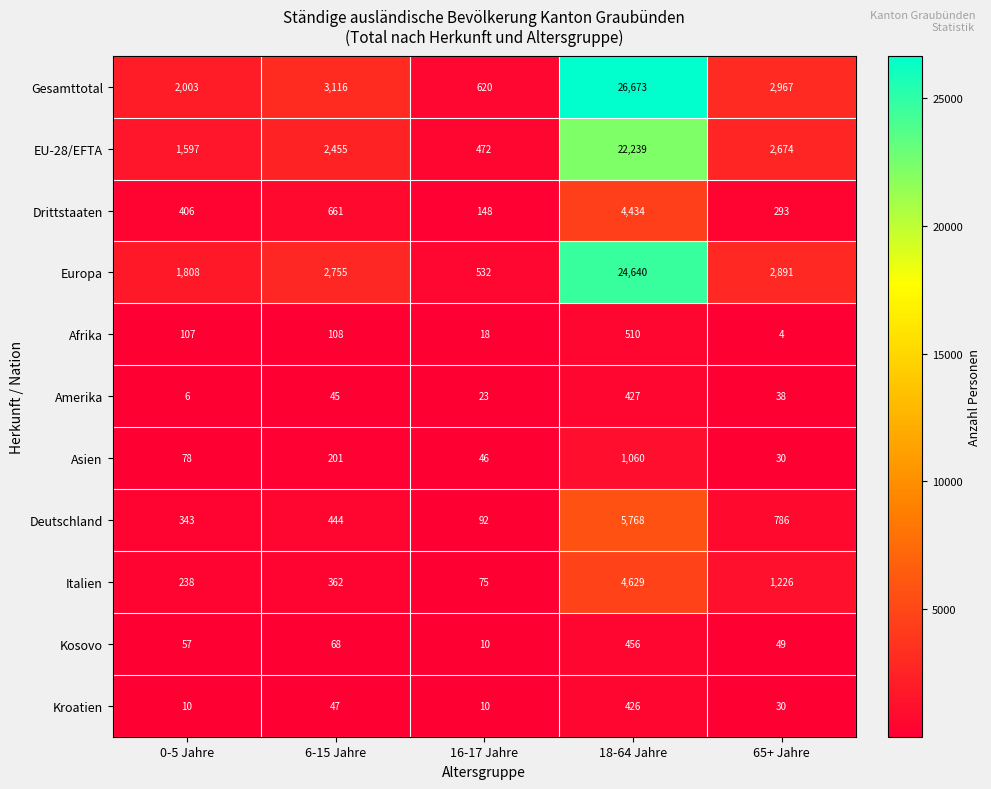

Rank the series by their maximum value, from lowest to highest.

Kroatien, Amerika, Kosovo, Afrika, Asien, Drittstaaten, Italien, Deutschland, EU-28/EFTA, Europa, Gesamttotal